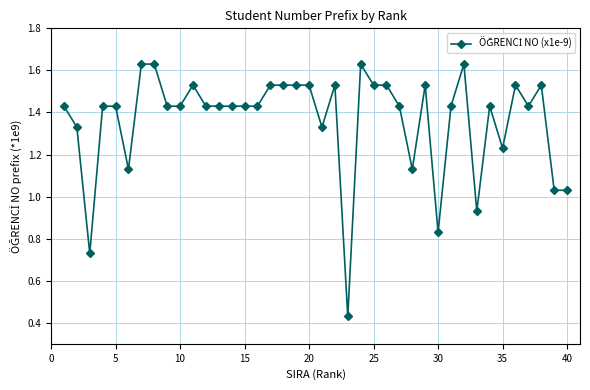

True or false: there are more than 2 points higher than both neighbors.

True